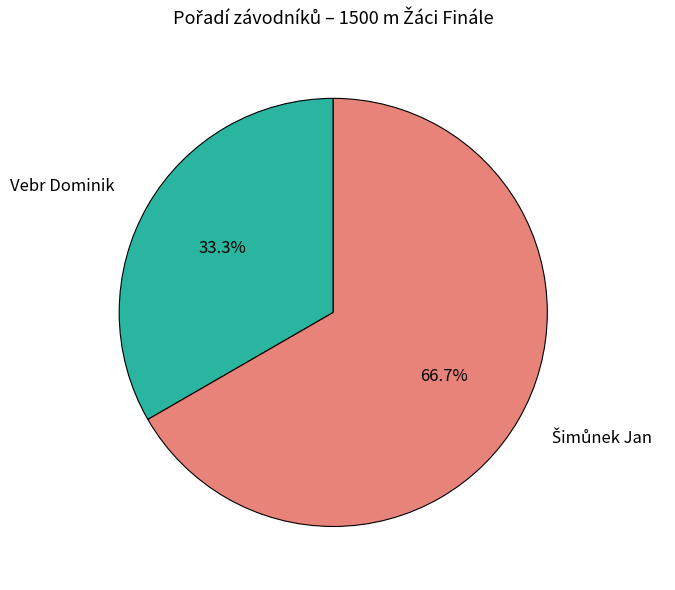

Count the number of slices in the pie.

2